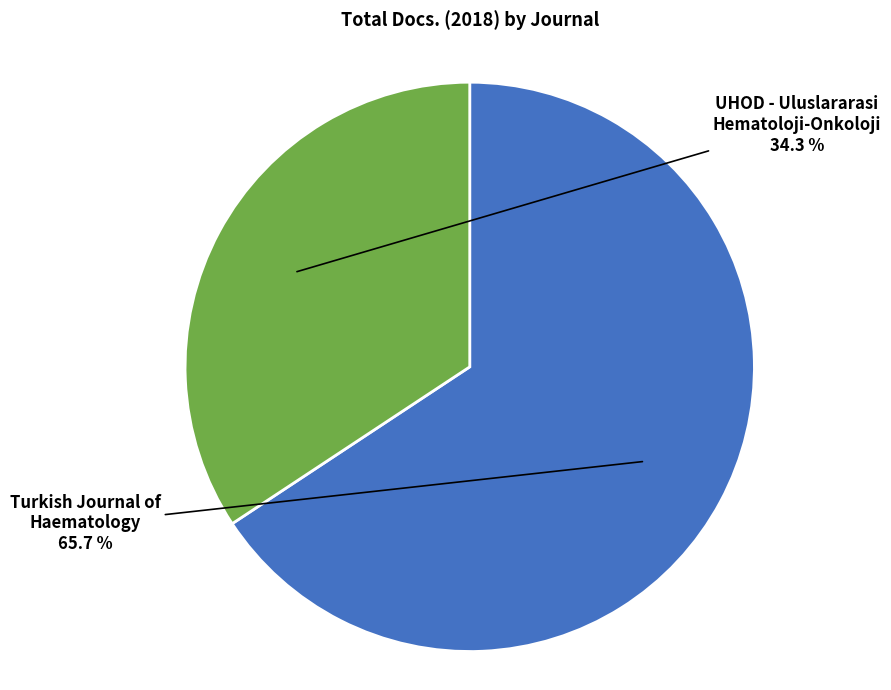

Is UHOD - Uluslararasi Hematoloji-Onkoloji the majority of the pie?

No